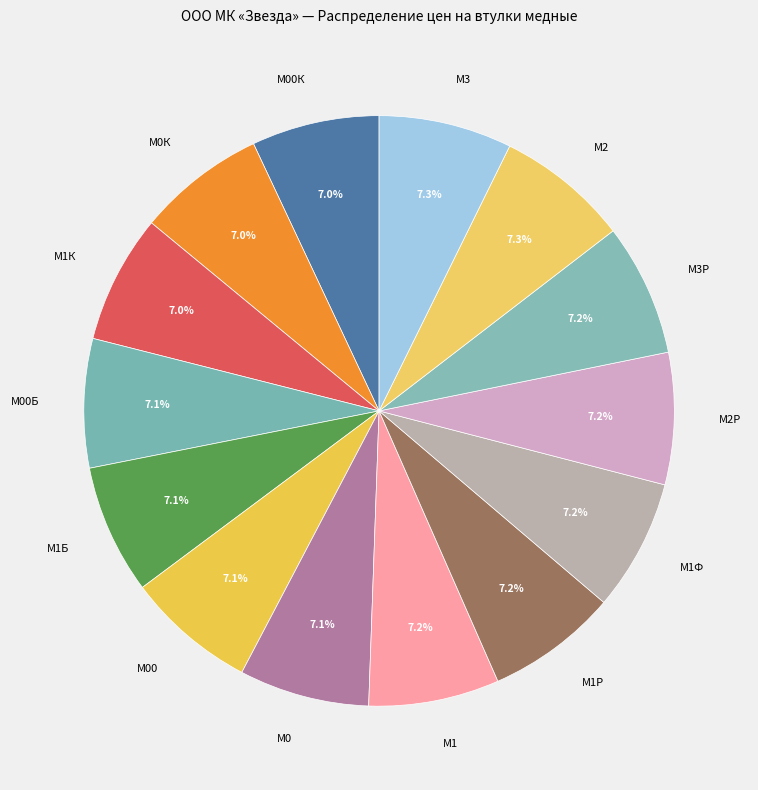

Combined, do М2 and М3 account for over 50%?

No